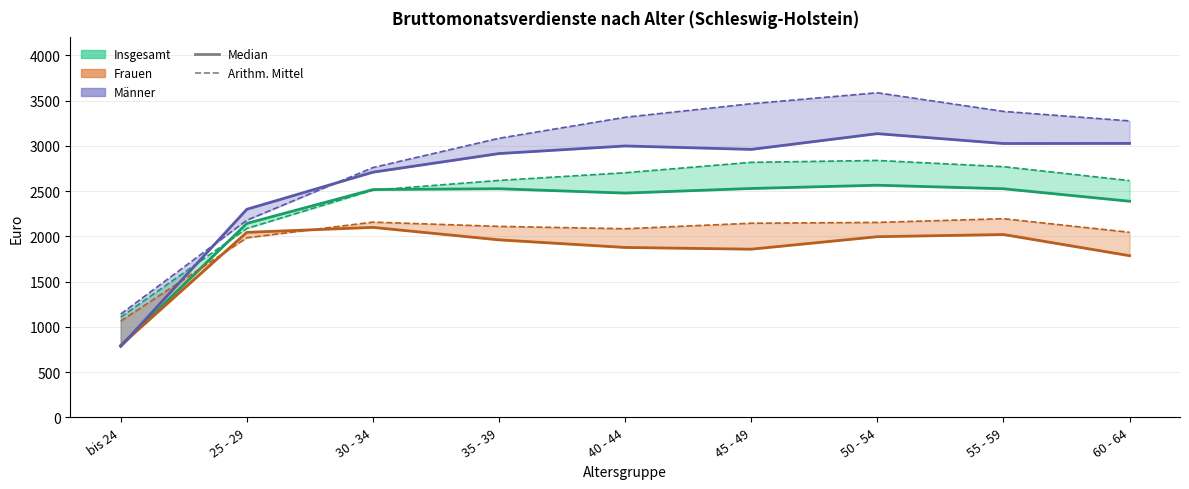

The value of Median Insgesamt at 35 - 39 is 1736. True or false?

False